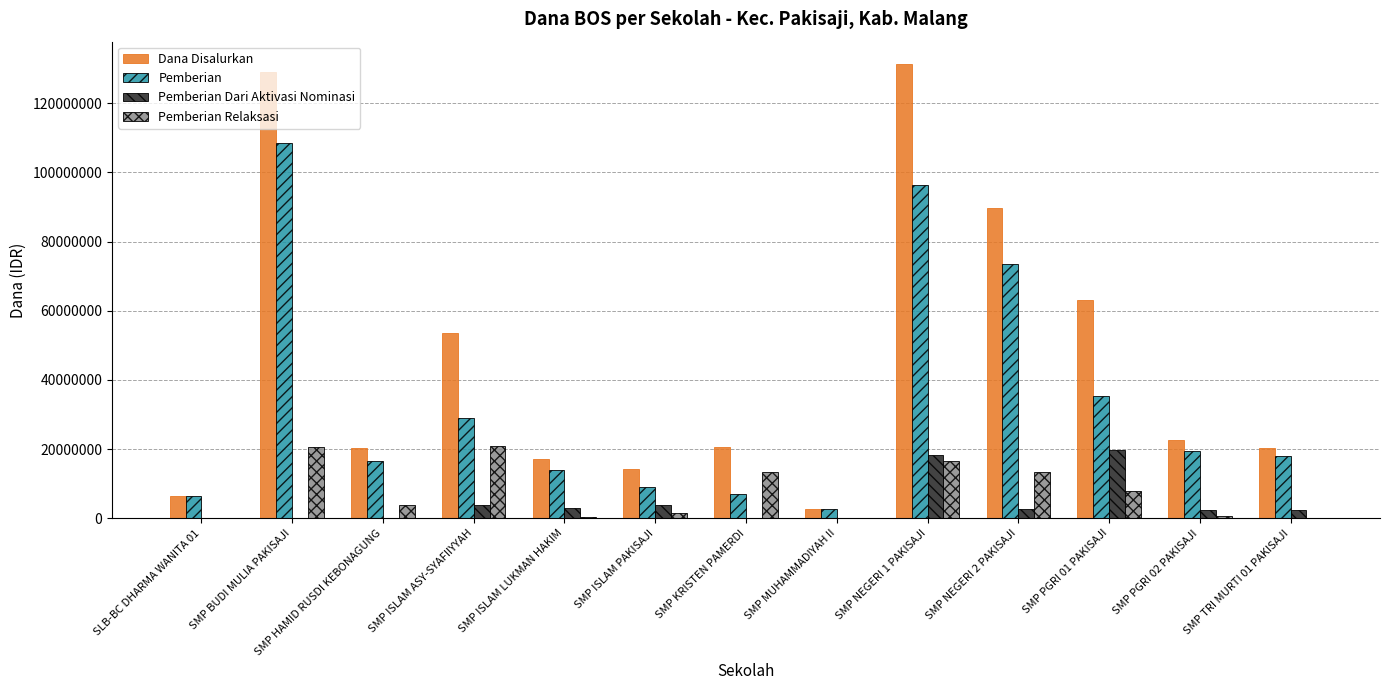

How many distinct data groups are displayed?

4